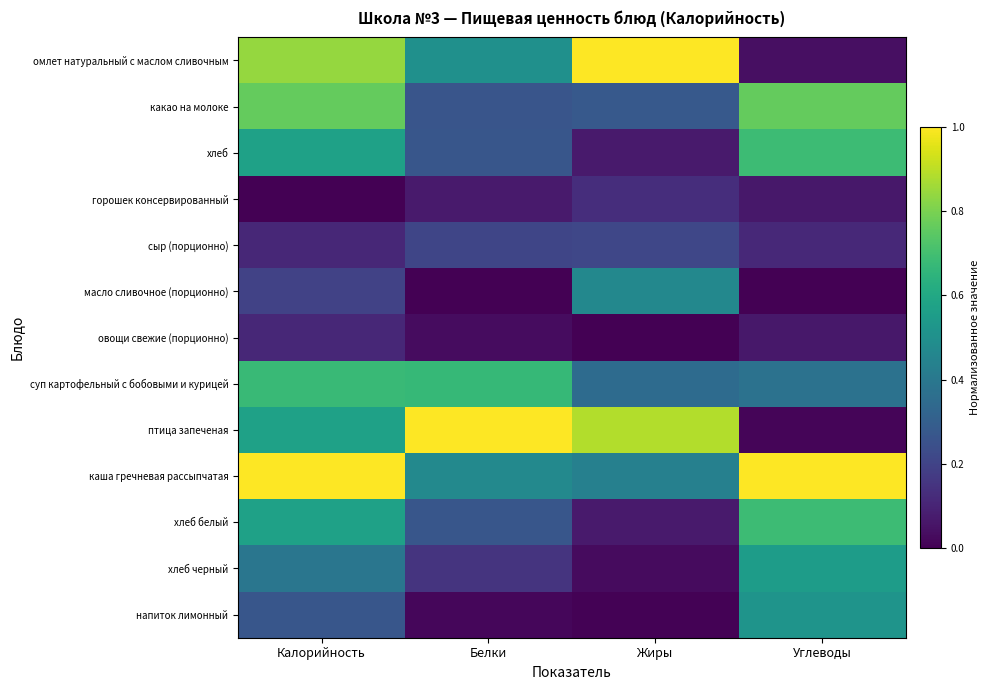

What is the greatest value displayed?

1.0